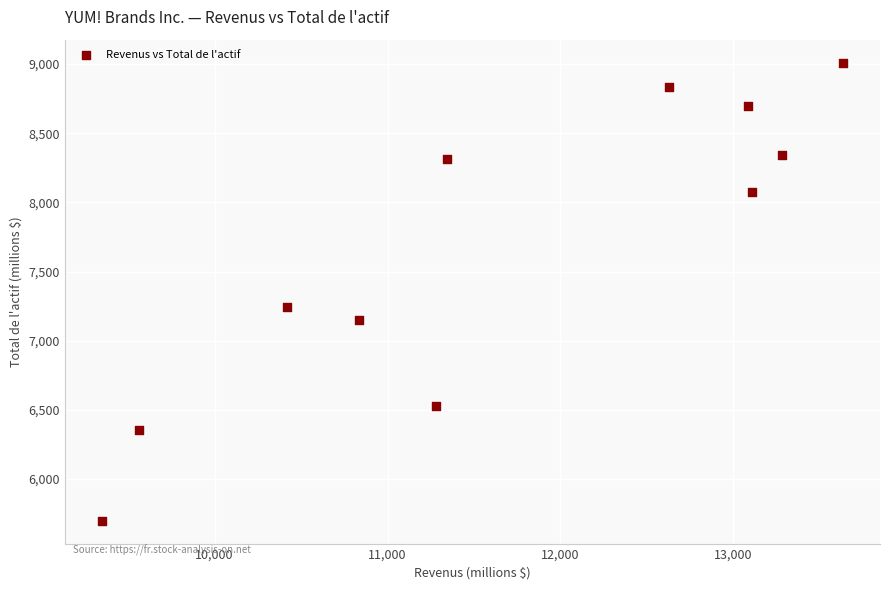

What is the range of X values (max minus min)?

4284